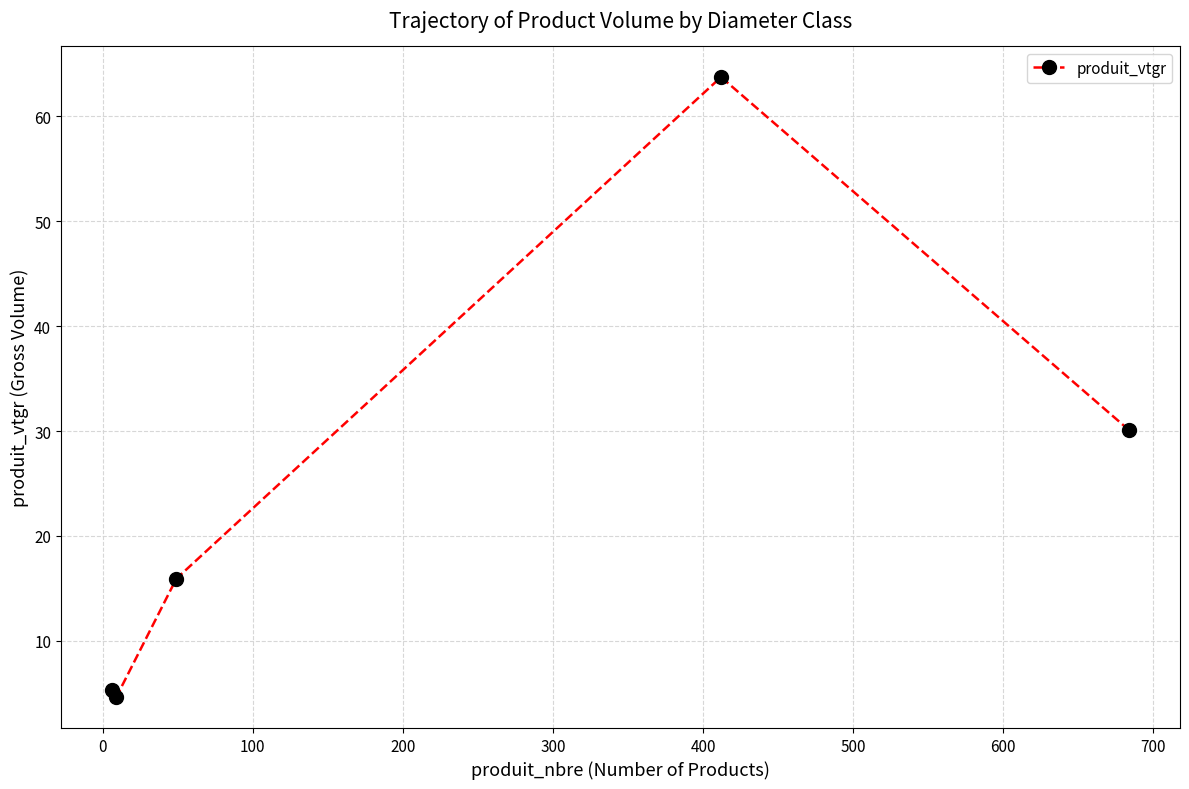

What is the average value?

23.9